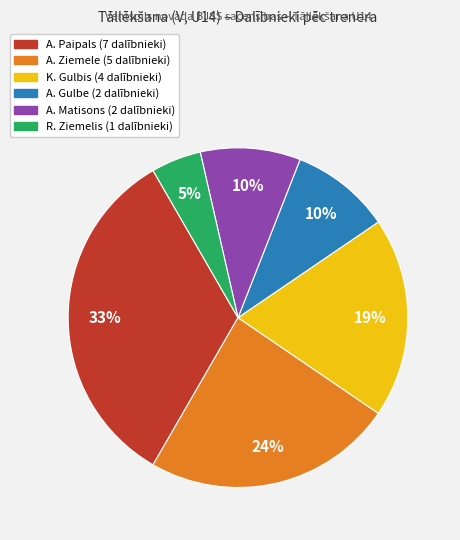

True or false: K. Gulbis accounts for 30% of the total.

False